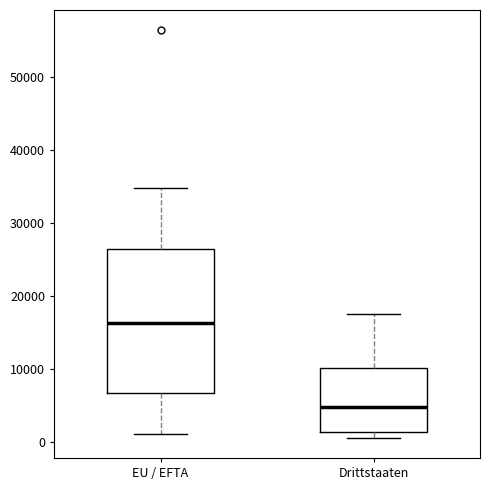

Which box is the tallest, from its lower edge to its upper edge?

EU / EFTA